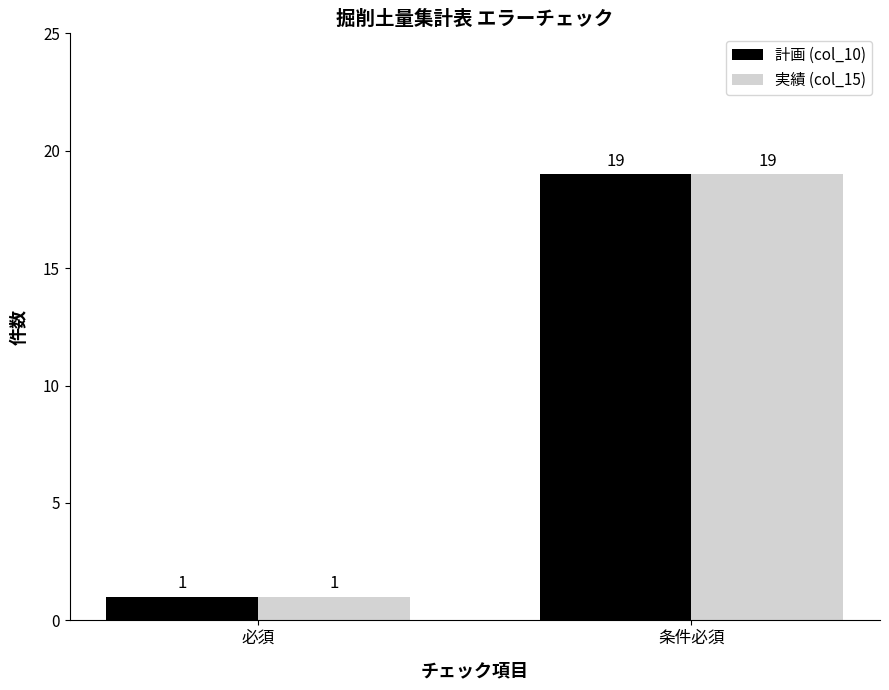

How many 実績 (col_15) values are between 1 and 19?

2